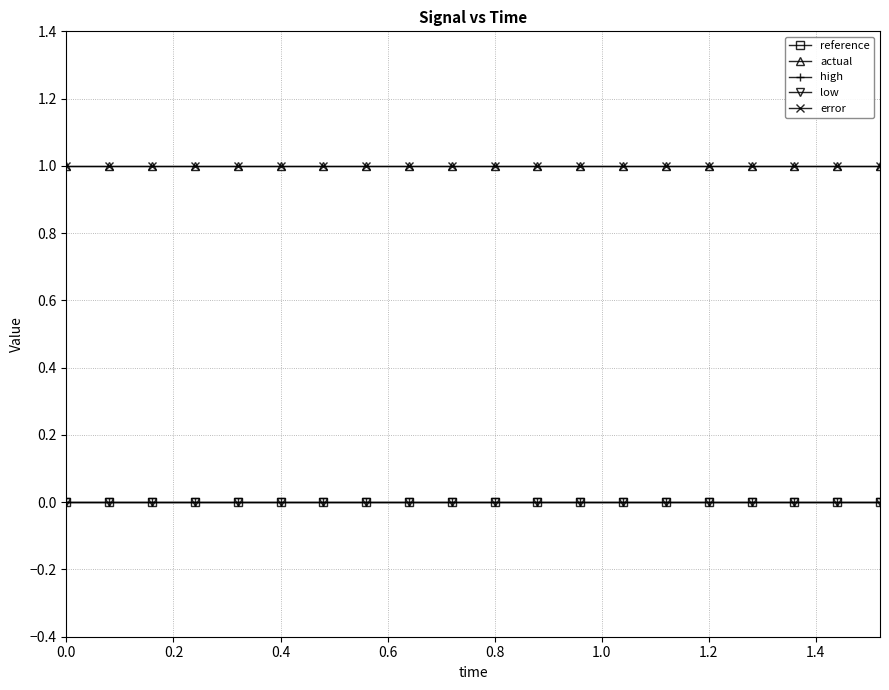

True or false: error and low cross at least once.

False